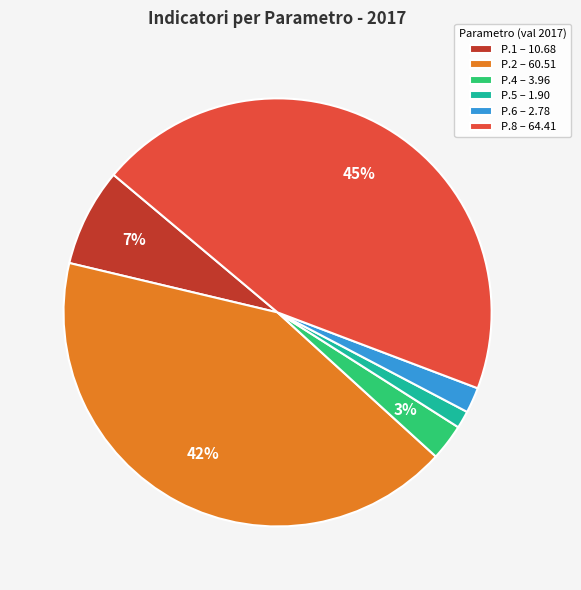

The P.5 – 1.90 slice represents 11% of the pie. True or false?

False